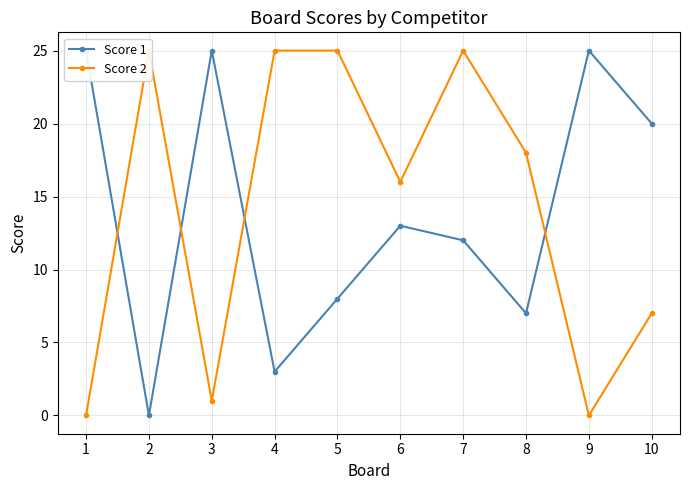

At 4, list the series in order from smallest to largest.

Score 1, Score 2